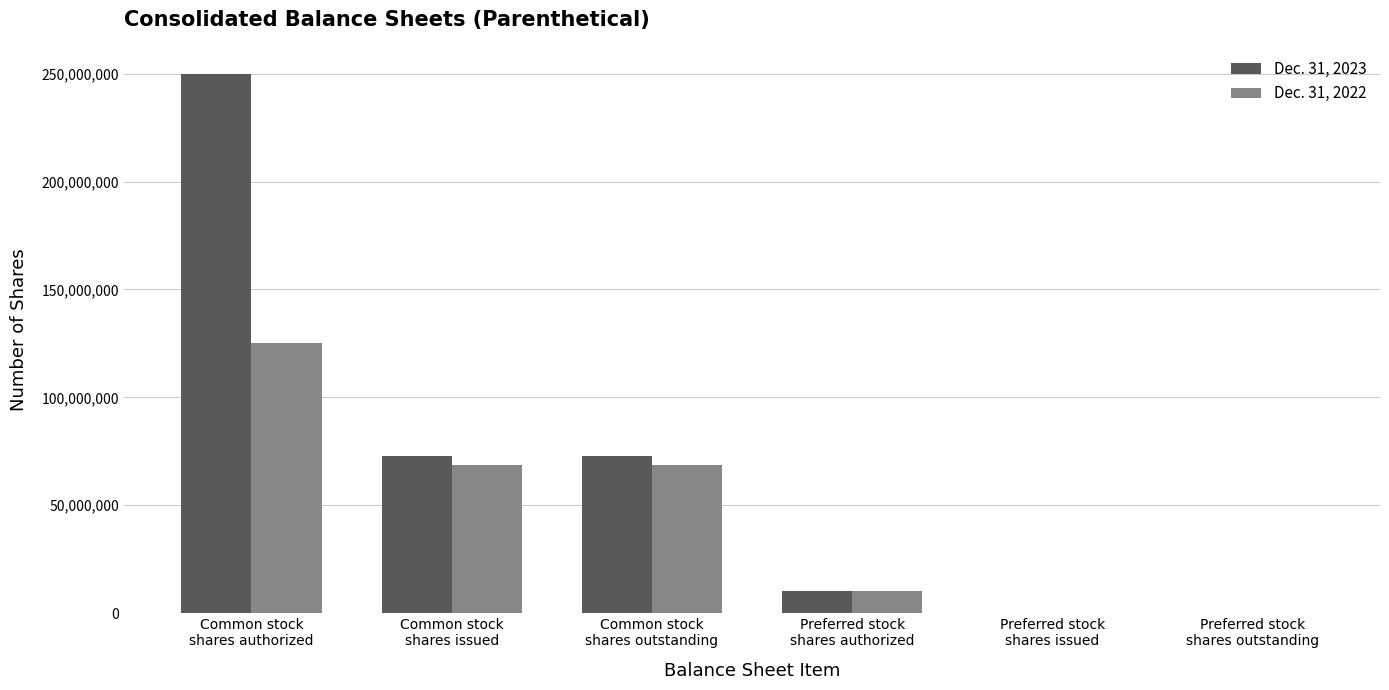

Is the value of Dec. 31, 2022 at Common stock
shares issued greater than the value of Dec. 31, 2023 at Preferred stock
shares issued?

Yes